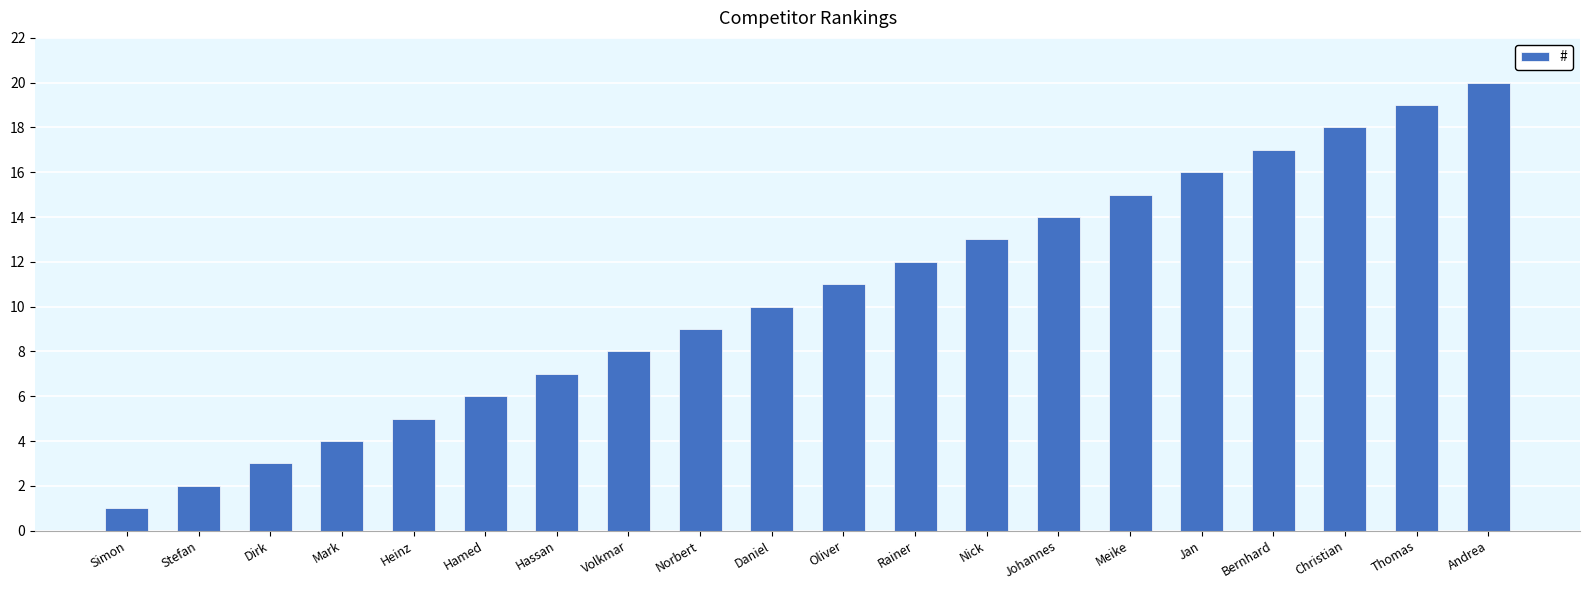

What is the label of the 7th bar from the left?

Hassan